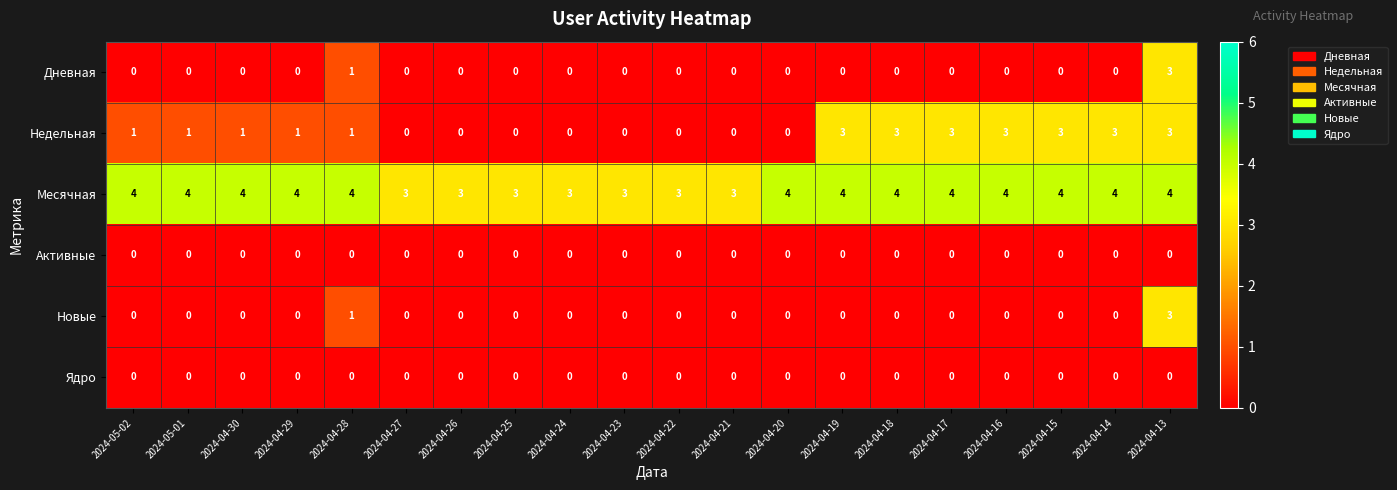

True or false: Ядро has a value of 0 at 2024-04-27.

True